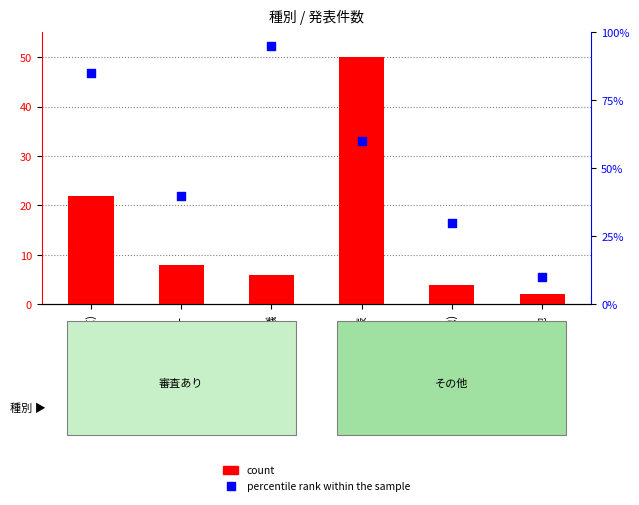

At which category is the sum across all series the highest?

国内講演発表